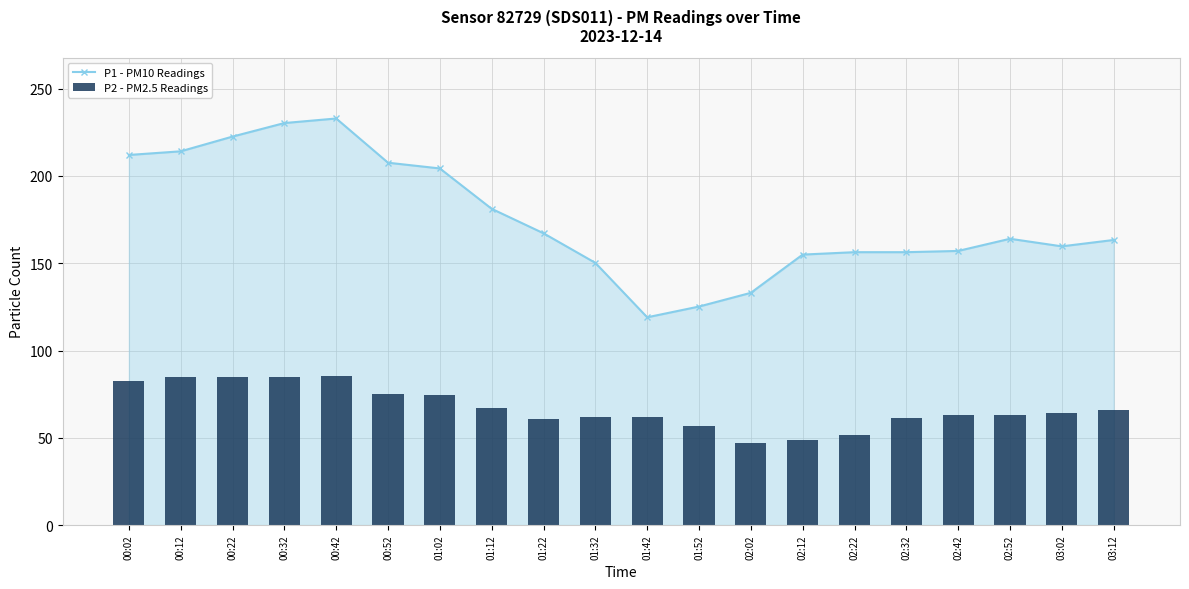

Reading left to right, transcribe all the data shown in this chart.

P1 - PM10 Readings: 00:02=212.0	00:12=214.1	00:22=222.5	00:32=230.3	00:42=232.9	00:52=207.6	01:02=204.3	01:12=181.2	01:22=167.1	01:32=150.2	01:42=119.0	01:52=125.2	02:02=133.0	02:12=154.9	02:22=156.3	02:32=156.3	02:42=157.0	02:52=164.0	03:02=159.7	03:12=163.3
P2 - PM2.5 Readings: 00:02=82.5	00:12=84.6	00:22=84.7	00:32=85.1	00:42=85.1	00:52=75.2	01:02=74.4	01:12=67.1	01:22=60.8	01:32=62.1	01:42=62.1	01:52=56.9	02:02=46.8	02:12=48.5	02:22=51.9	02:32=61.3	02:42=63.2	02:52=63.2	03:02=63.9	03:12=66.2